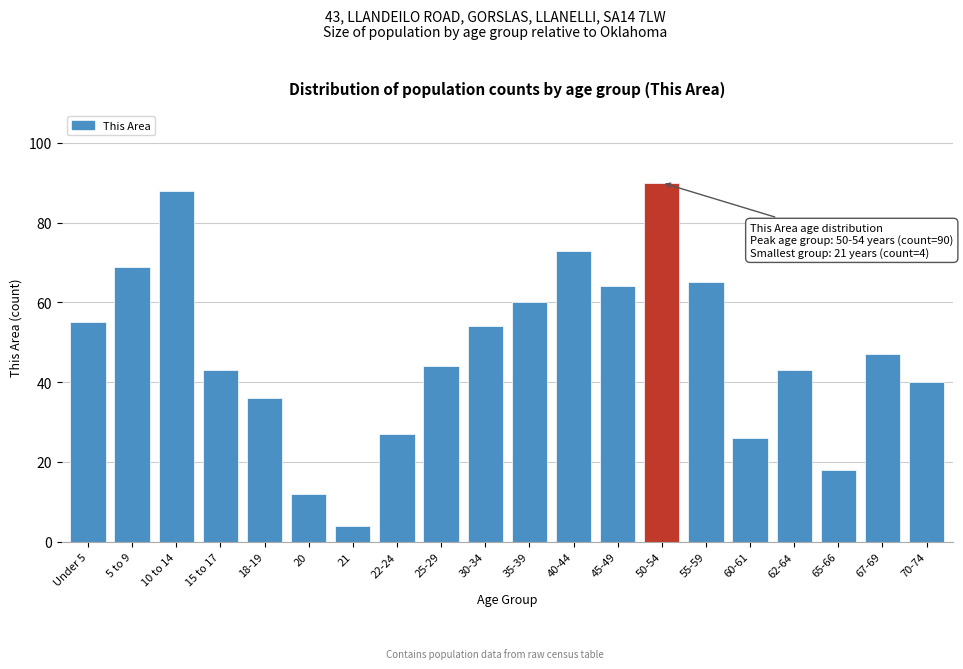

Reading left to right, what are all the values shown in this chart?

Under 5=55	5 to 9=69	10 to 14=88	15 to 17=43	18-19=36	20=12	21=4	22-24=27	25-29=44	30-34=54	35-39=60	40-44=73	45-49=64	50-54=90	55-59=65	60-61=26	62-64=43	65-66=18	67-69=47	70-74=40